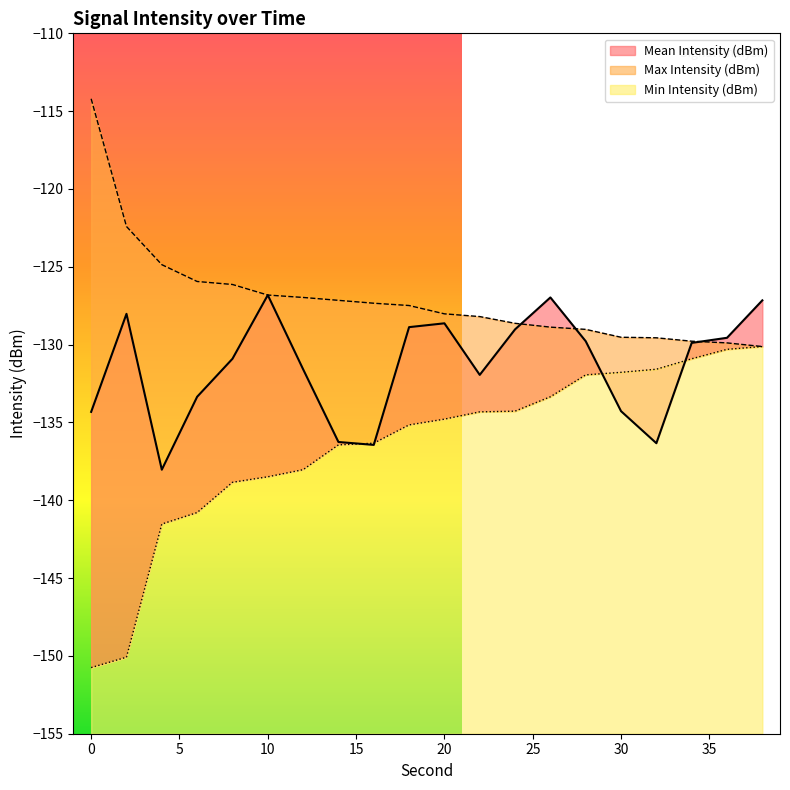

The value of Max Intensity (dBm) at 18 is -127.5. True or false?

True